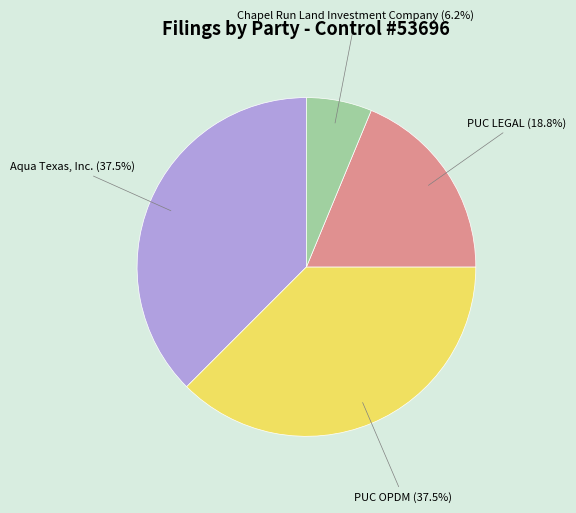

Which category has the smallest portion of the pie?

Chapel Run Land Investment Company